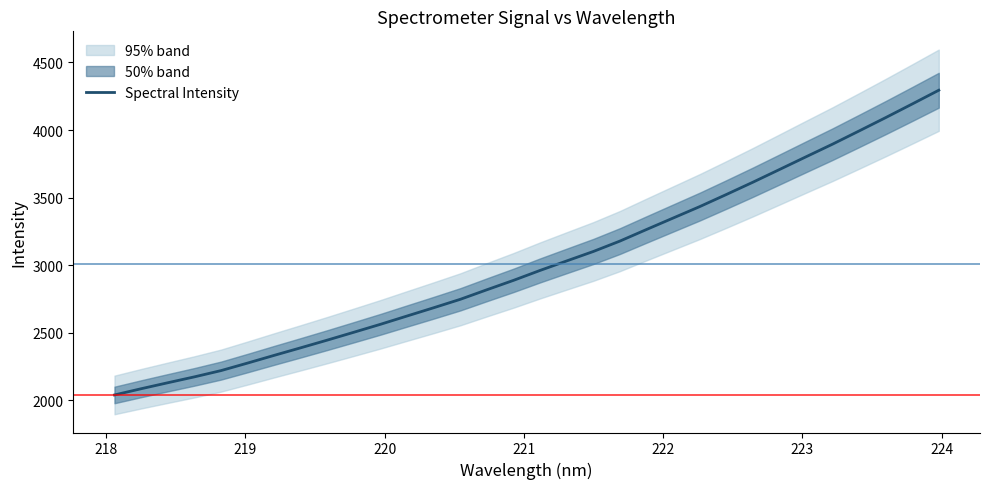

What is the value of the 18th point from the left?

3032.4